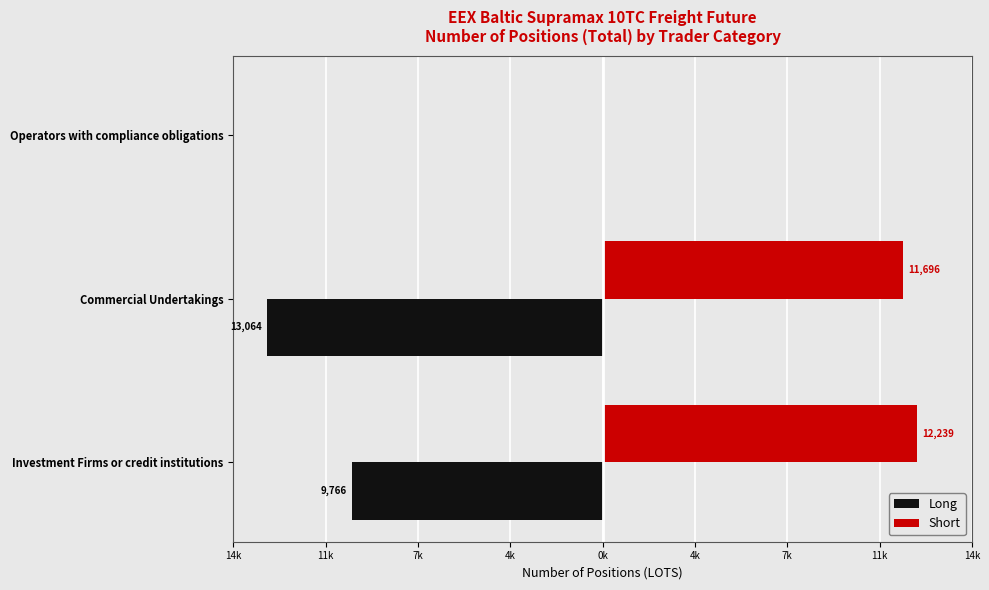

What are all the series names shown in the legend?

Long, Short